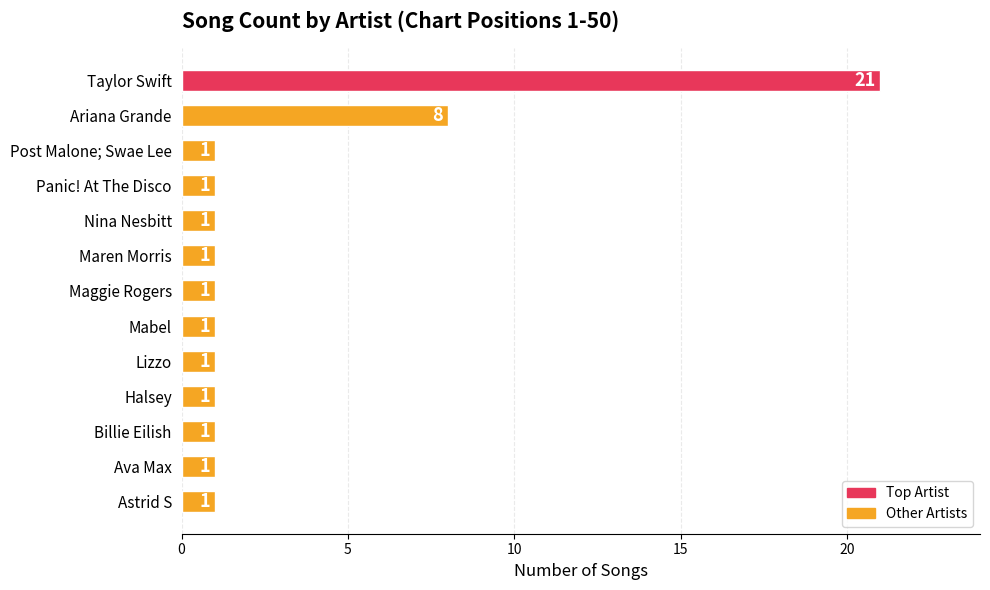

Reading top to bottom, list all the values displayed in this chart.

Taylor Swift=21	Ariana Grande=8	Post Malone; Swae Lee=1	Panic! At The Disco=1	Nina Nesbitt=1	Maren Morris=1	Maggie Rogers=1	Mabel=1	Lizzo=1	Halsey=1	Billie Eilish=1	Ava Max=1	Astrid S=1